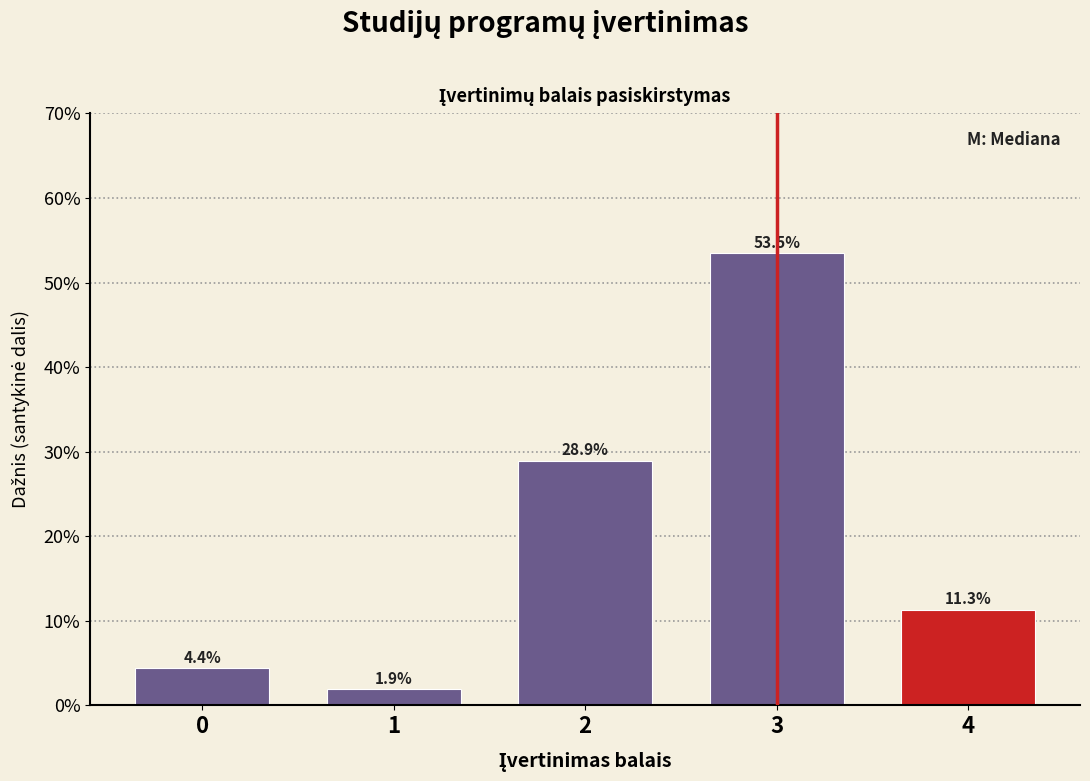

Are the bars horizontal?

No